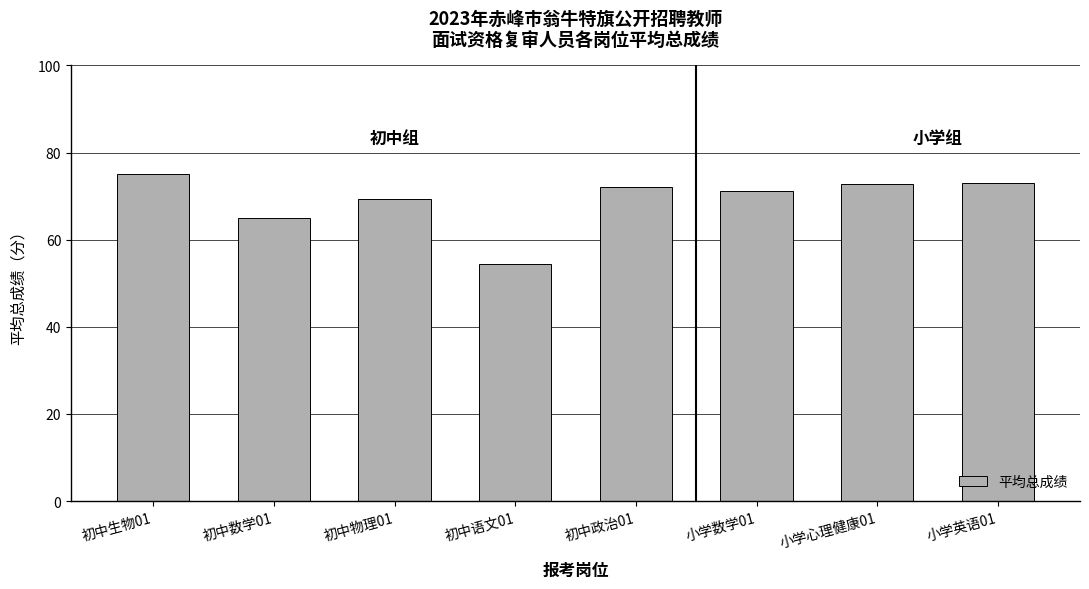

At which label does the data first exceed 72?

初中生物01